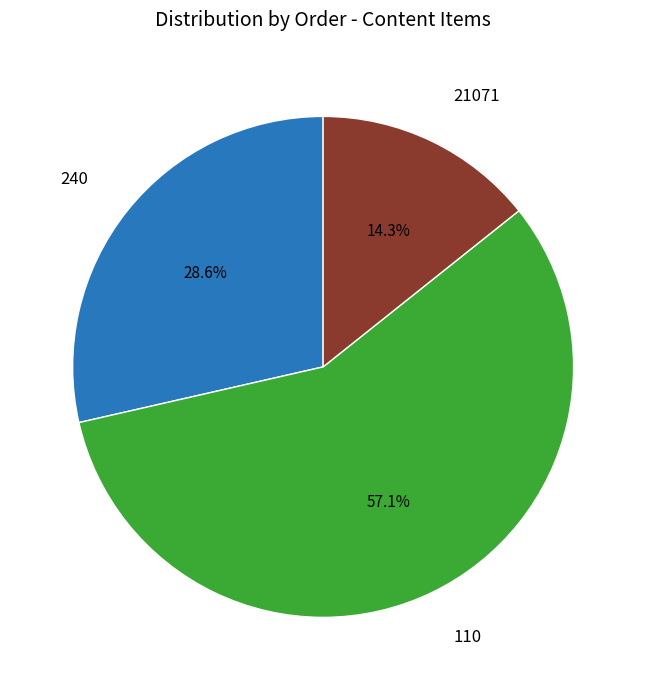

What percentage do 110 and 21071 together represent?

71.4%